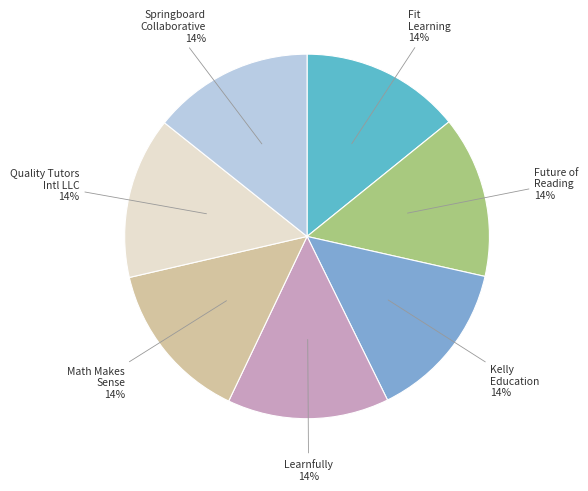

Is there a majority slice in this chart?

No